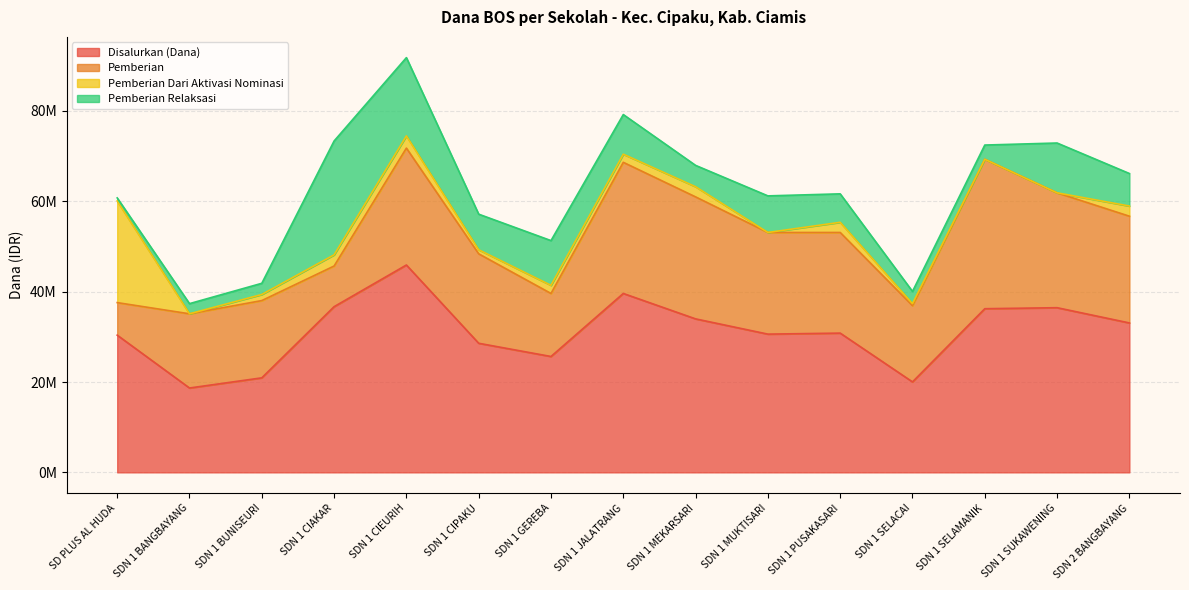

Which has a higher value, SDN 2 BANGBAYANG or SDN 1 BUNISEURI?

SDN 2 BANGBAYANG